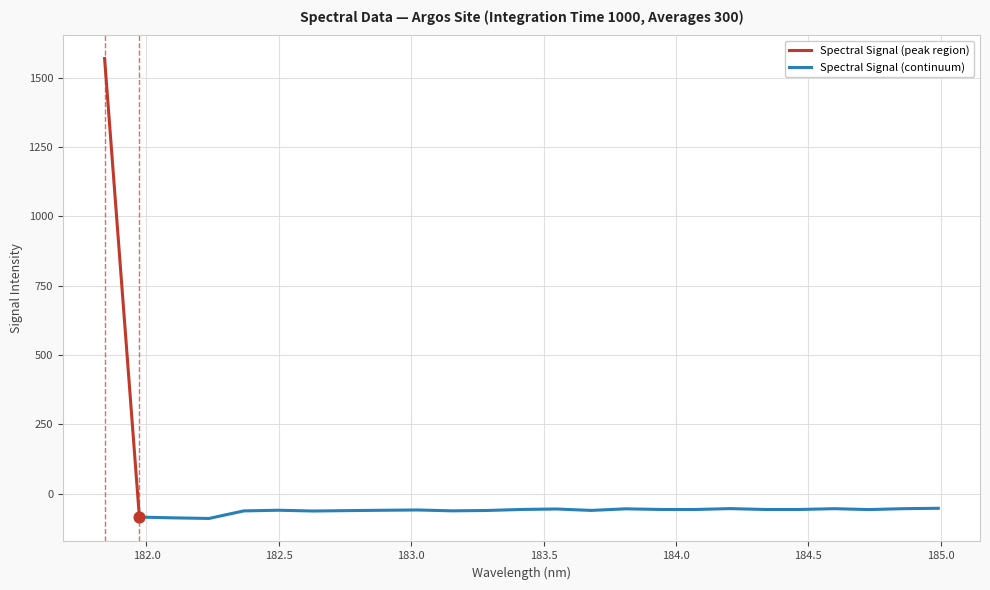

What is the change in value from 182.6299929592 to 183.9423730432?

+5.6